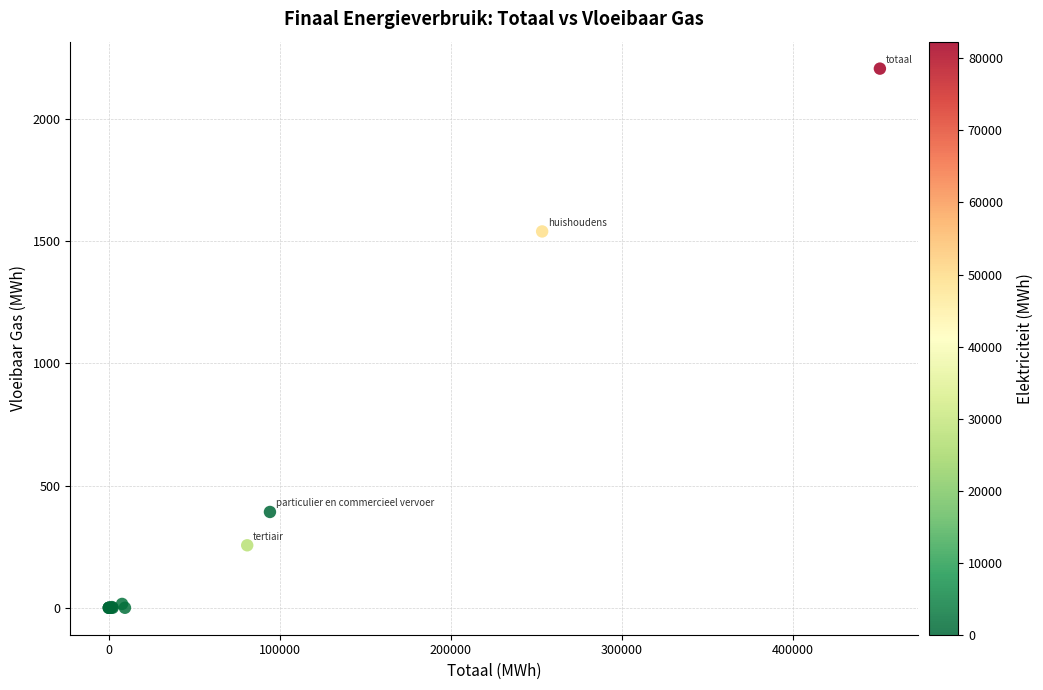

What Y value in the scatter plot is closest to 1102?

1539.7